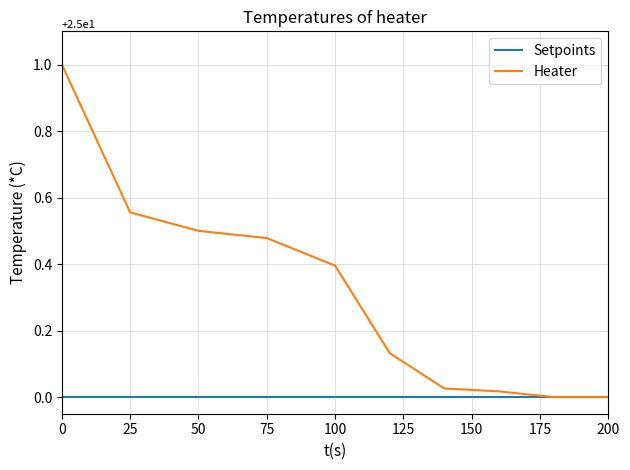

What is the maximum value shown in the chart?

1.0